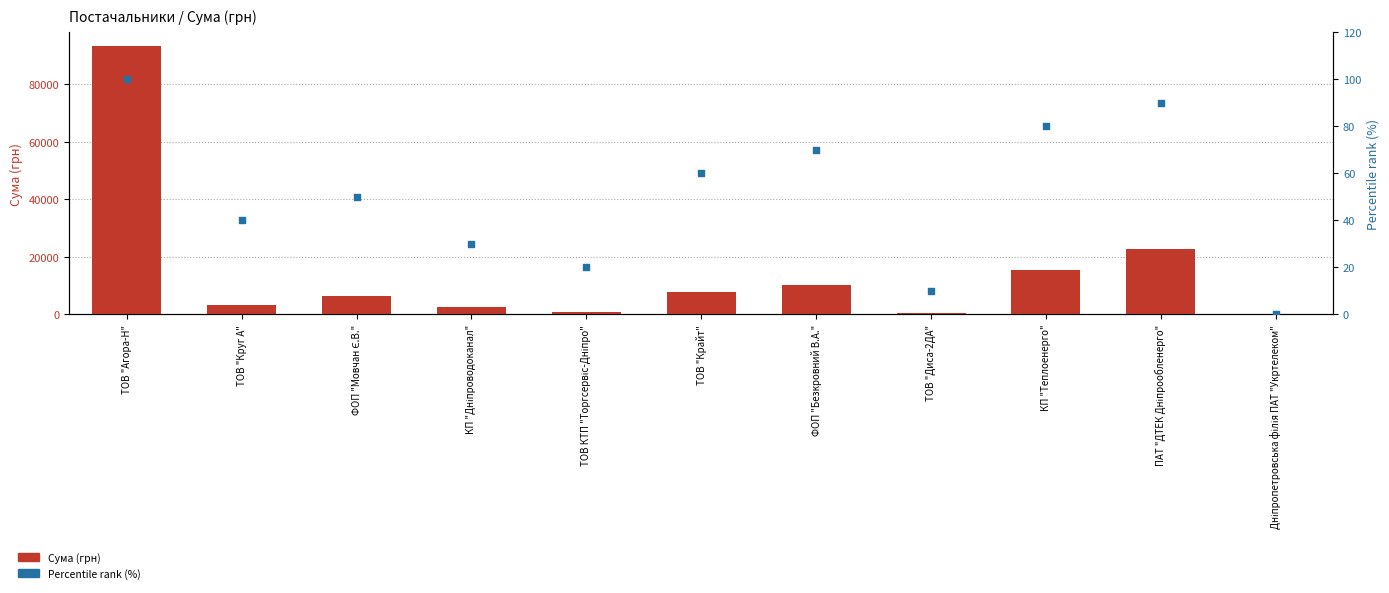

Which series has the widest spread of Y values?

Сума (грн)